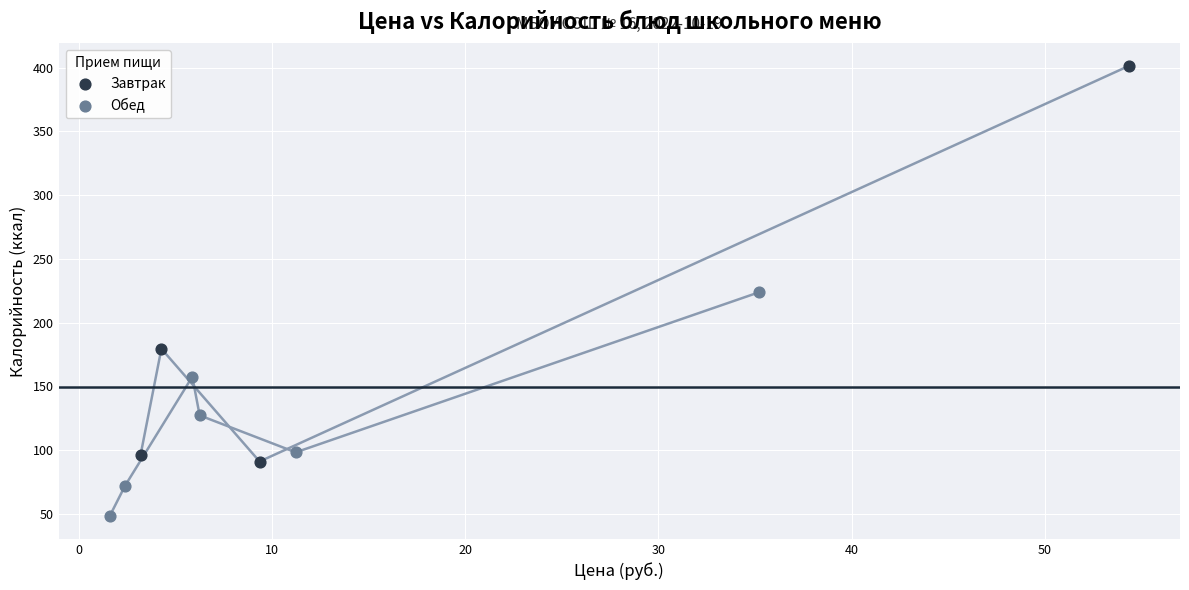

Which series reaches the maximum Y coordinate?

Завтрак